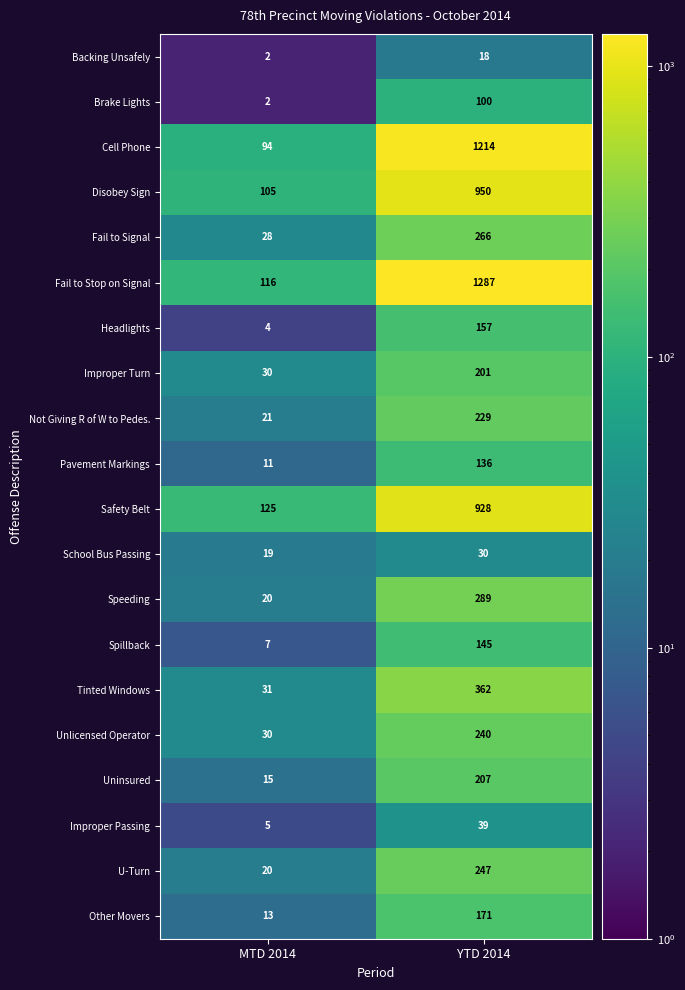

At which category does the chart reach its peak across all series?

YTD 2014